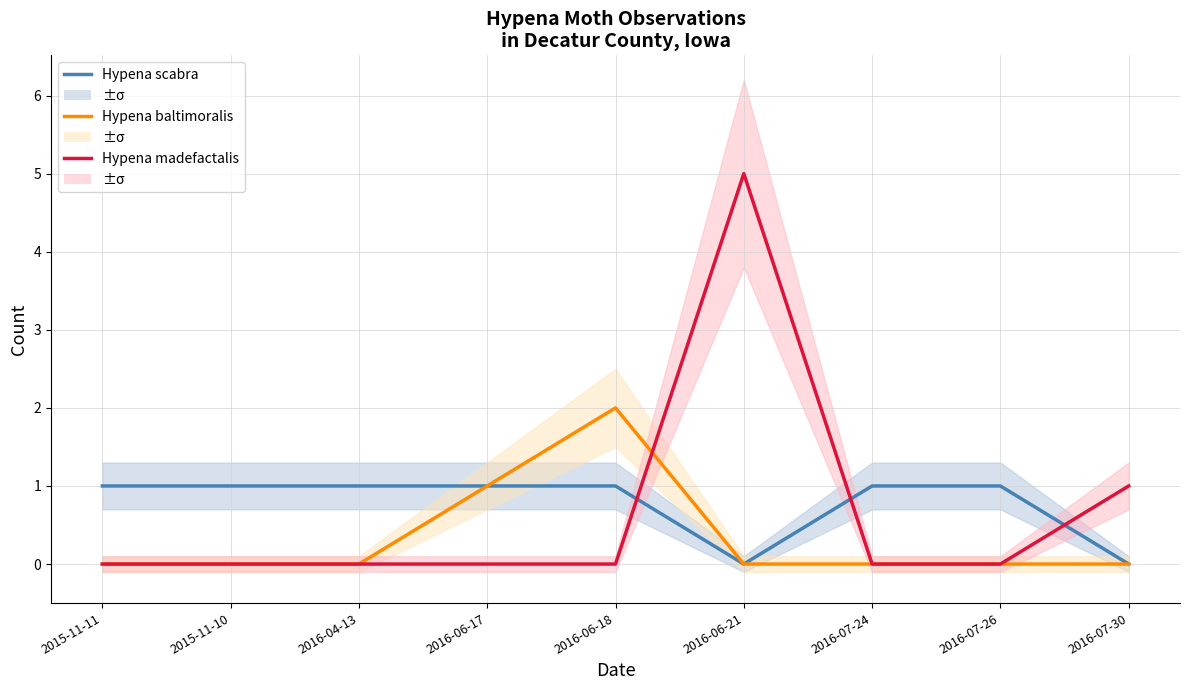

The value of Hypena scabra at 2016-07-26 is 1. True or false?

False